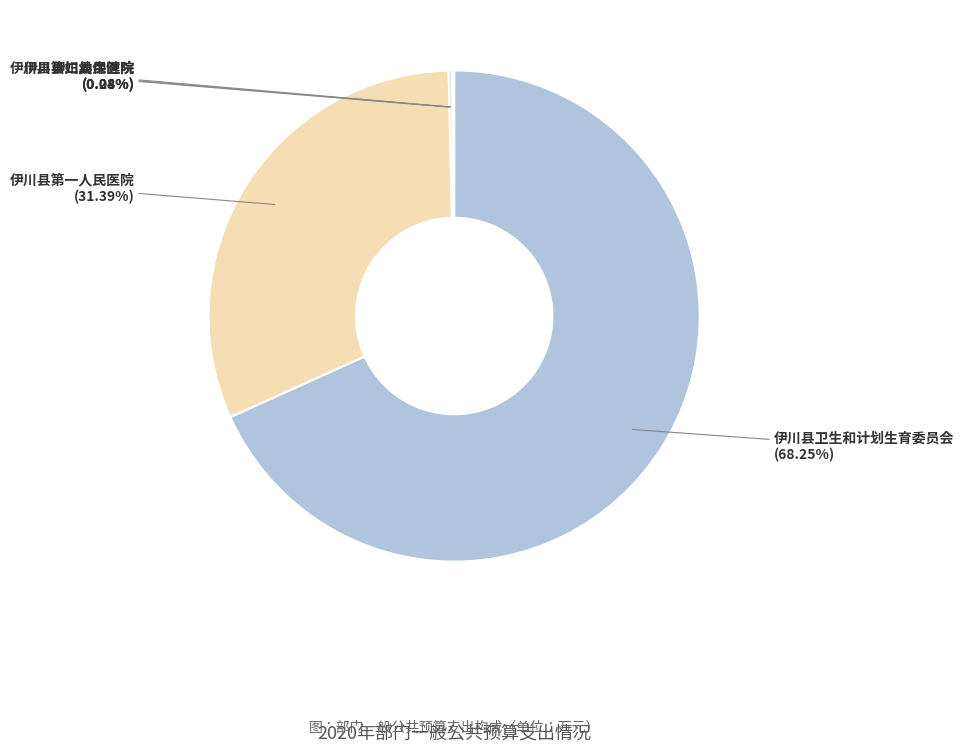

Does 伊川县卫生和计划生育委员会 represent more than half of the total?

Yes